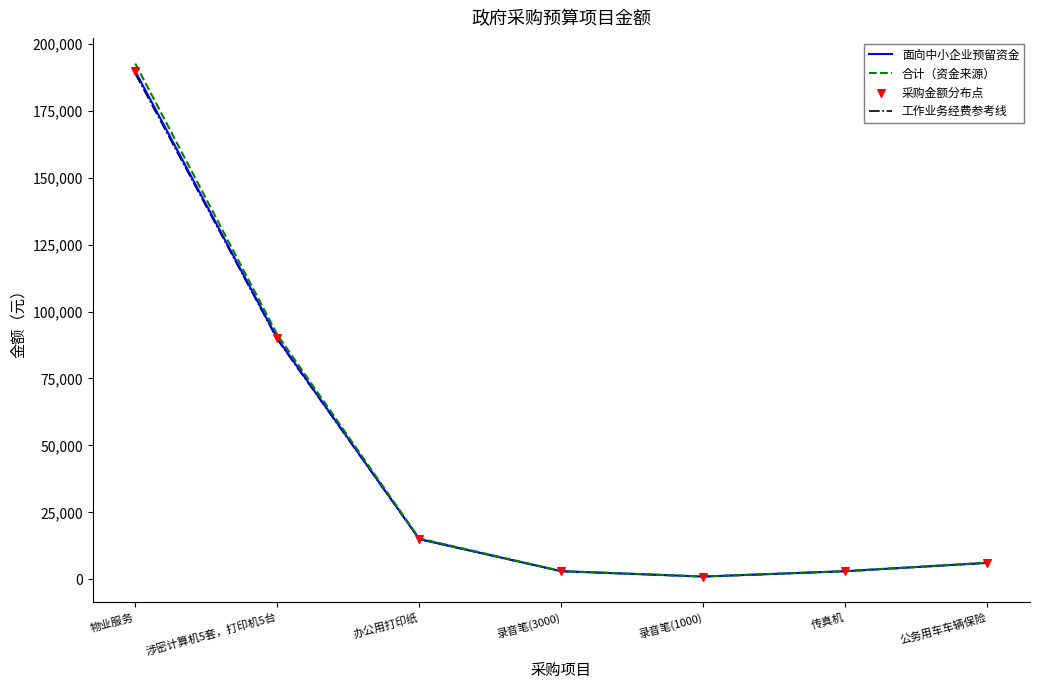

At which category is the sum across all series the highest?

物业服务